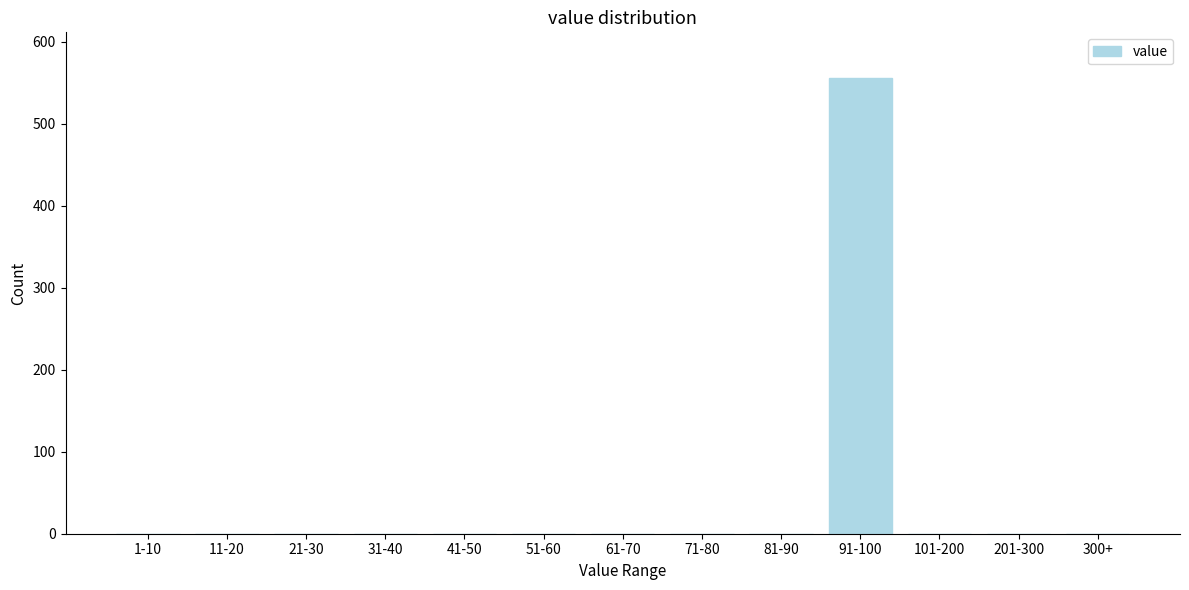

Reading left to right, list all the values displayed in this chart.

1-10=0	11-20=0	21-30=0	31-40=0	41-50=0	51-60=0	61-70=0	71-80=0	81-90=0	91-100=556	101-200=0	201-300=0	300+=0